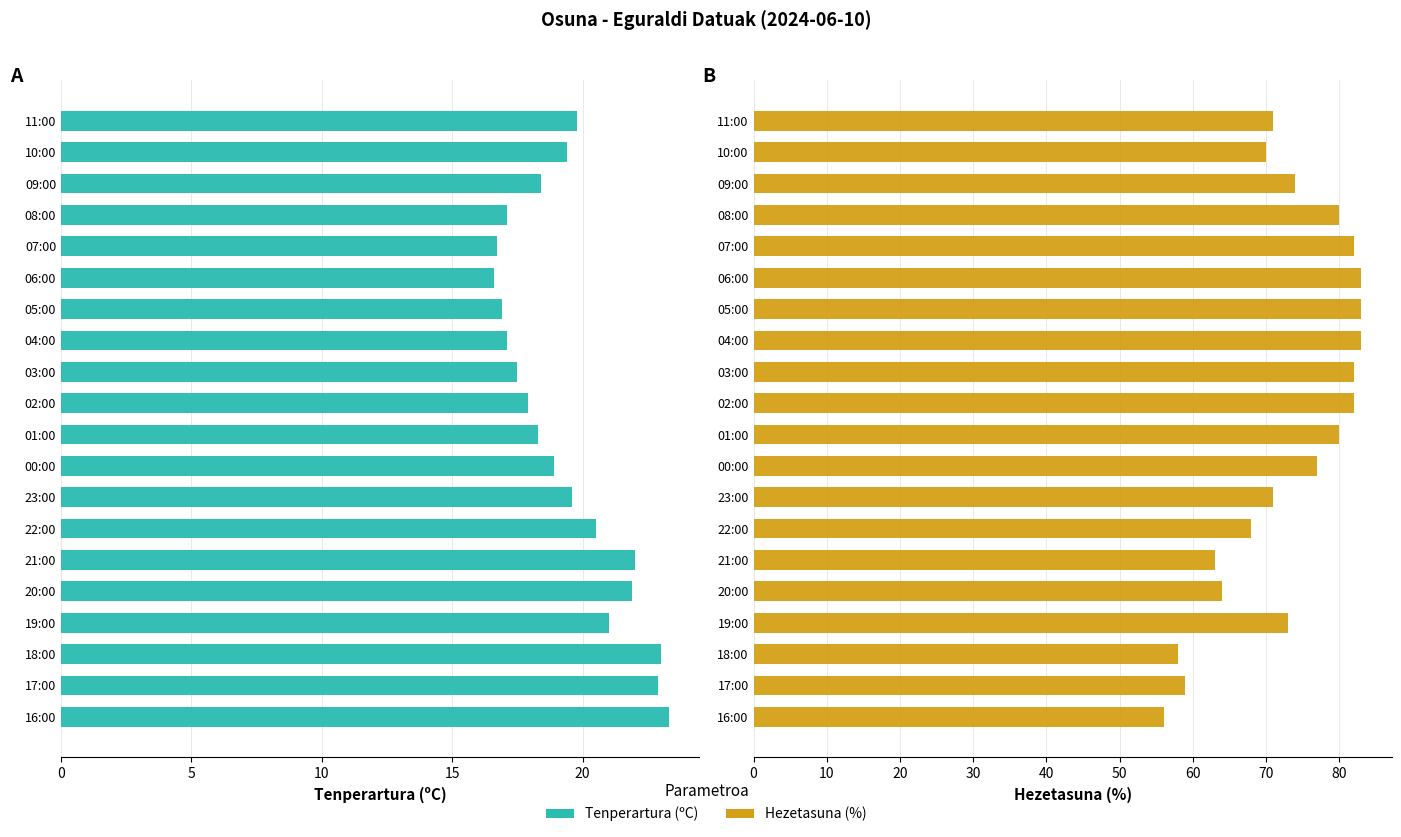

Count the number of categories in the chart.

20